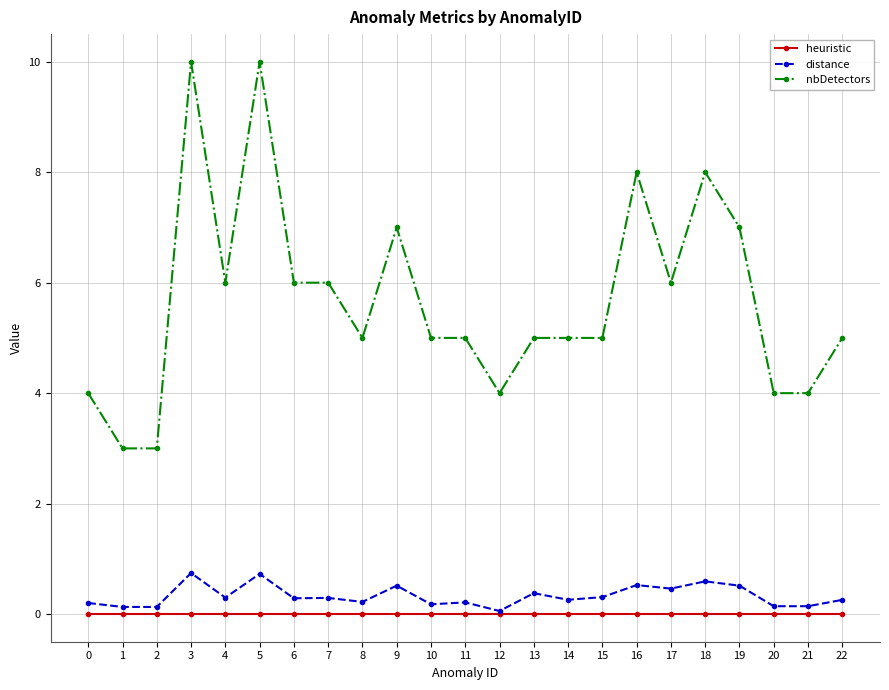

At which category does nbDetectors reach its first local peak?

3